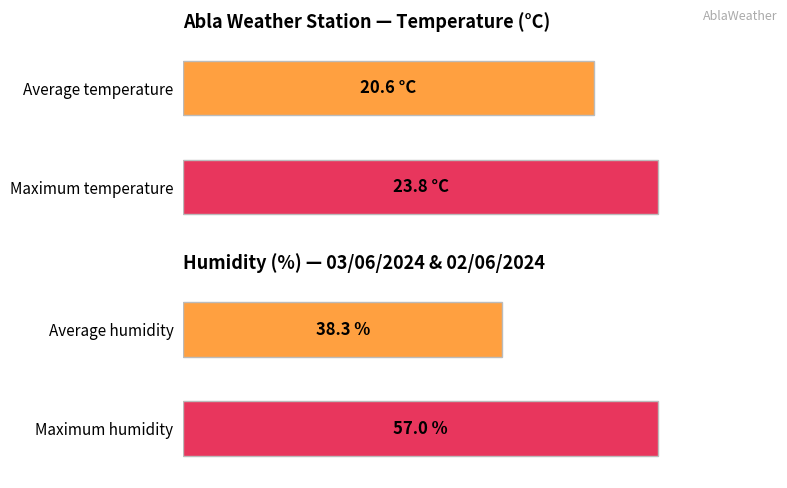

What is the greatest value displayed?

57.0